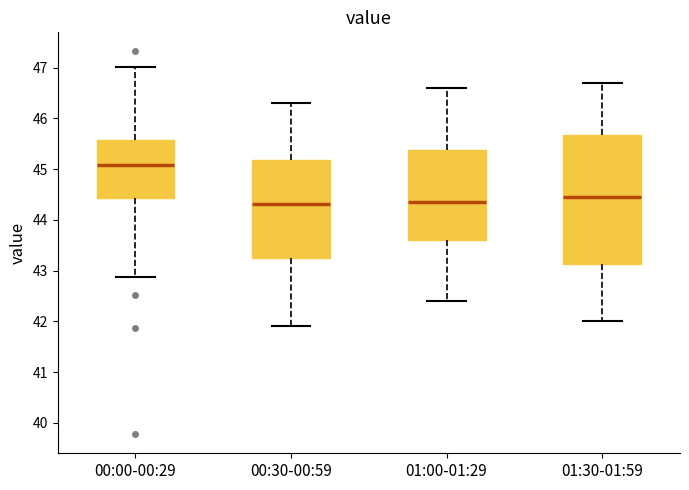

Which box has the highest median line?

00:00-00:29